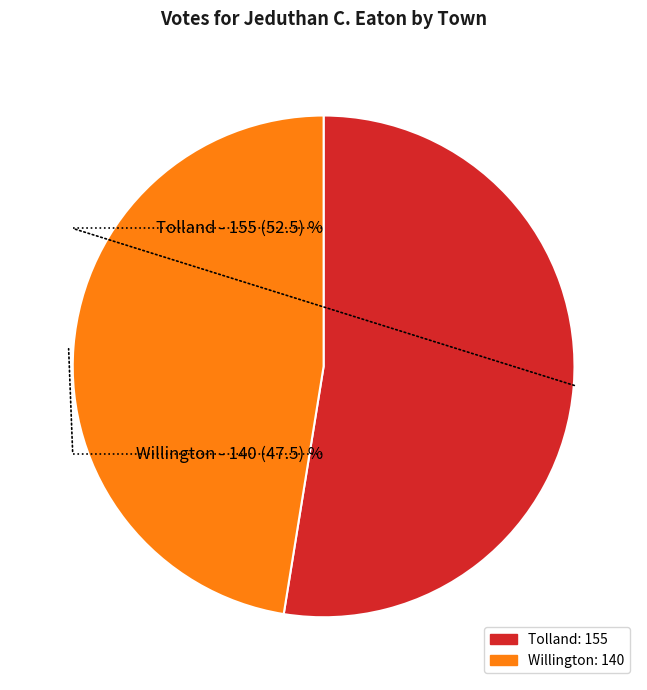

Which has a higher value, Tolland or Willington?

Tolland